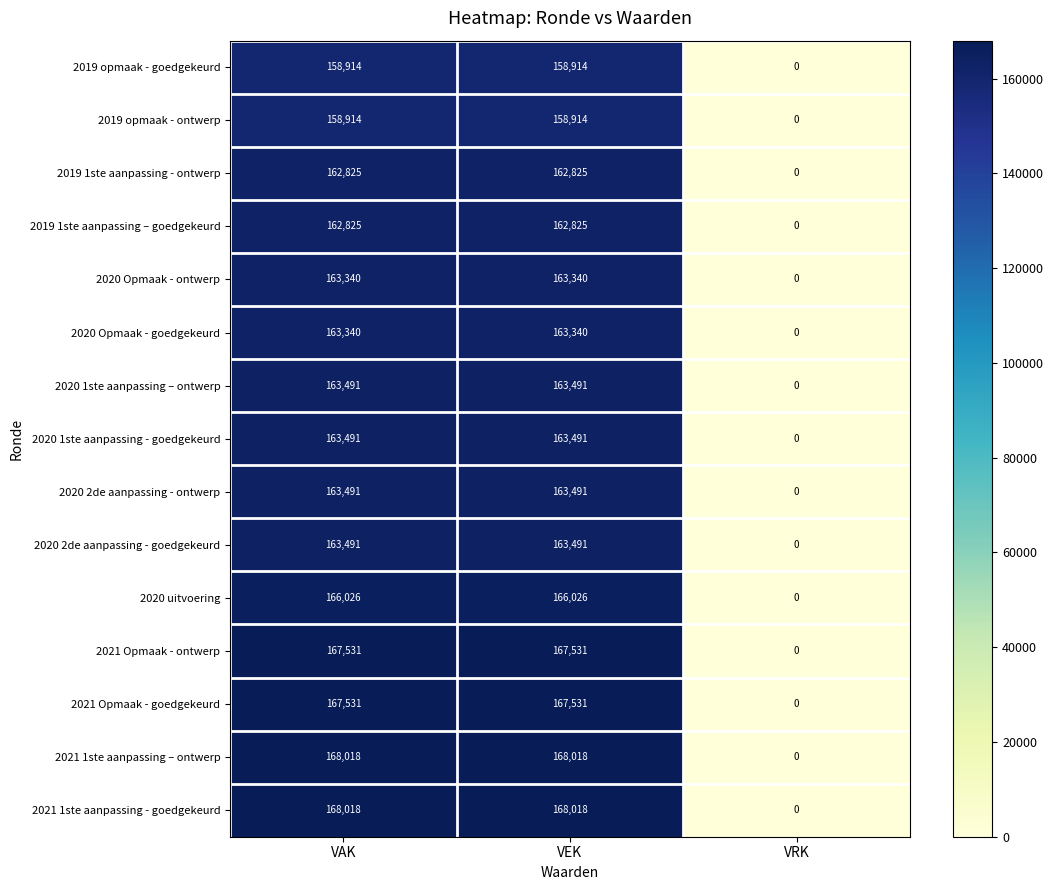

At which label does 2020 Opmaak - goedgekeurd reach its minimum?

VRK